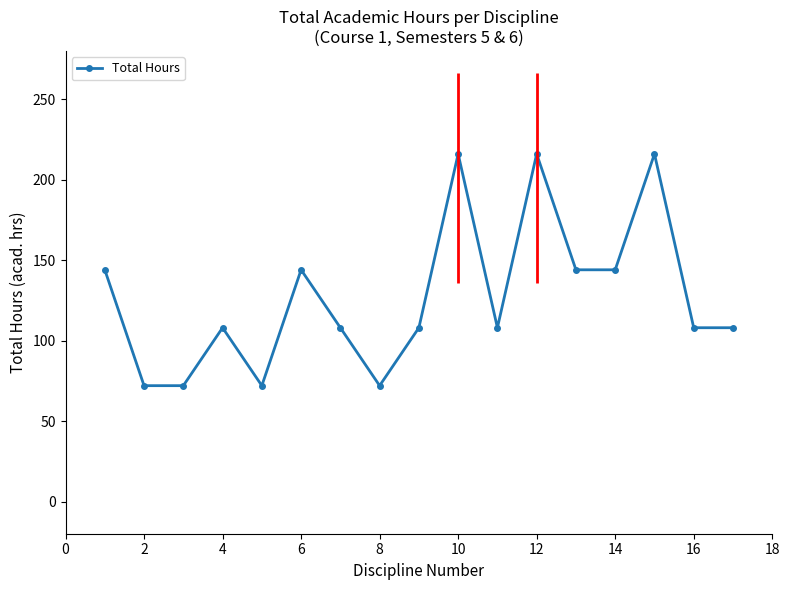

True or false: the data shows 103 at 4.

False